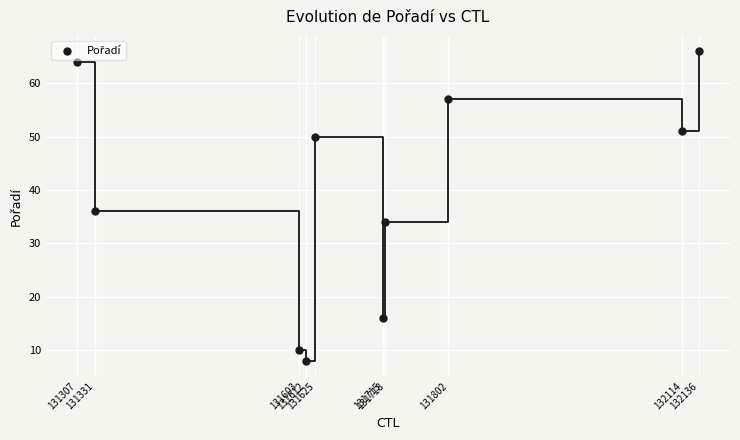

What is the range of X values (max minus min)?

829